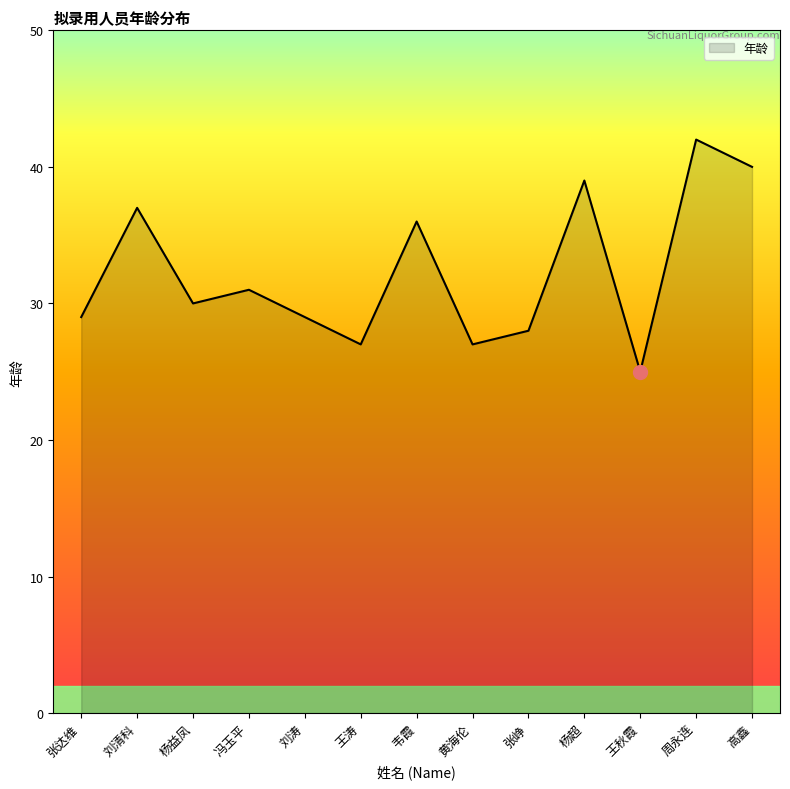

Which has a higher value, 刘清科 or 黄海伦?

刘清科